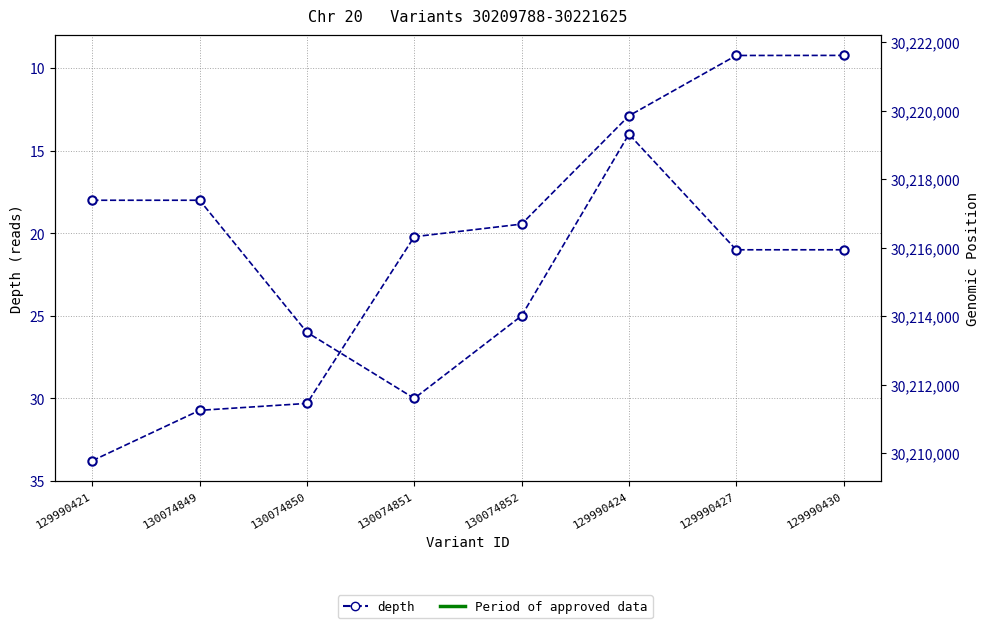

Reading left to right, transcribe all the data shown in this chart.

depth: 129990421=18	130074849=18	130074850=26	130074851=30	130074852=25	129990424=14	129990427=21	129990430=21
start position: 129990421=30209788	130074849=30211258	130074850=30211460	130074851=30216328	130074852=30216697	129990424=30219859	129990427=30221621	129990430=30221623